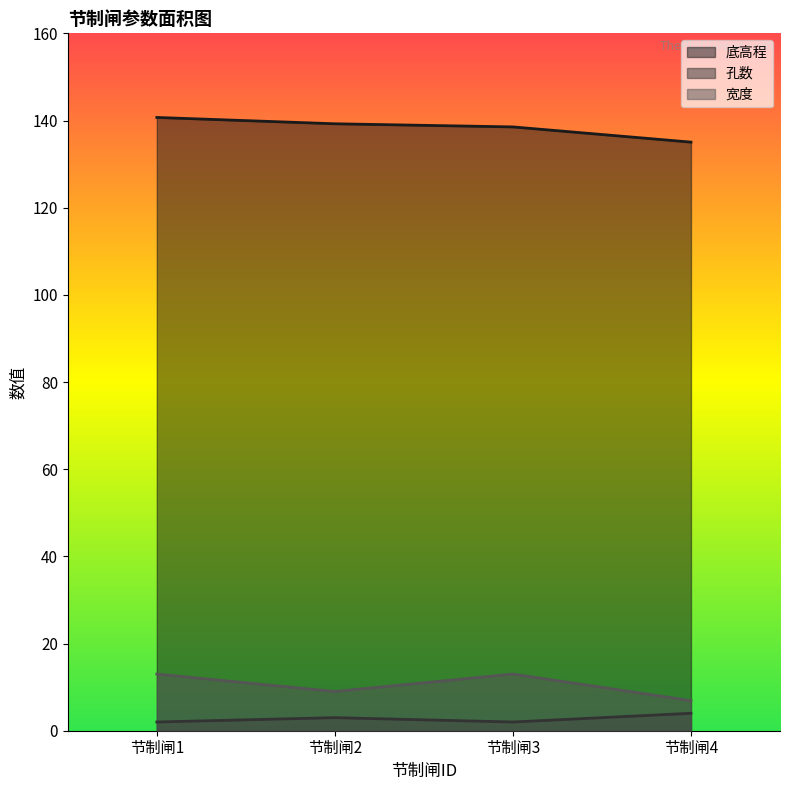

How many interior local peaks does the 孔数 series have?

1